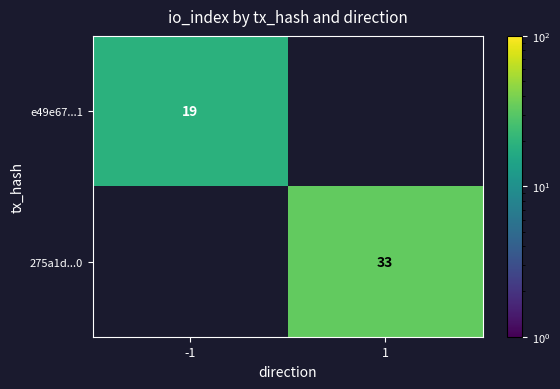

The 275a1d...0 series shows 33 at 1. True or false?

True